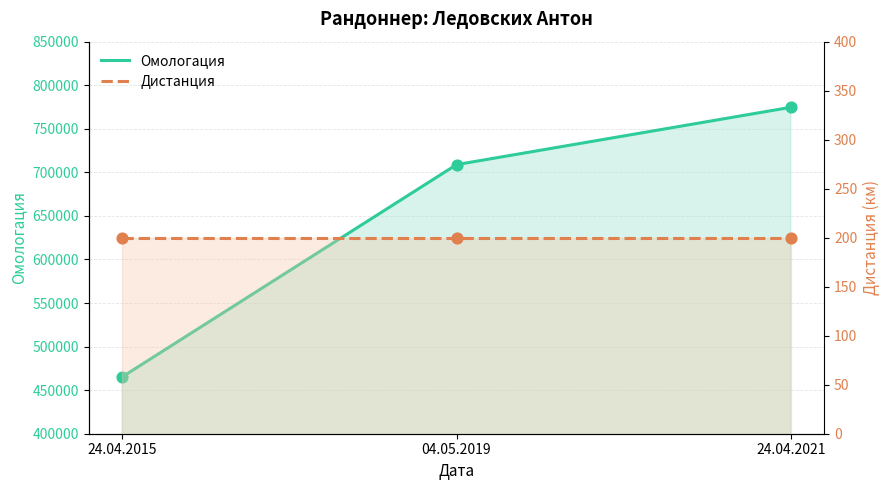

Which series reaches the maximum Y coordinate?

Омологация